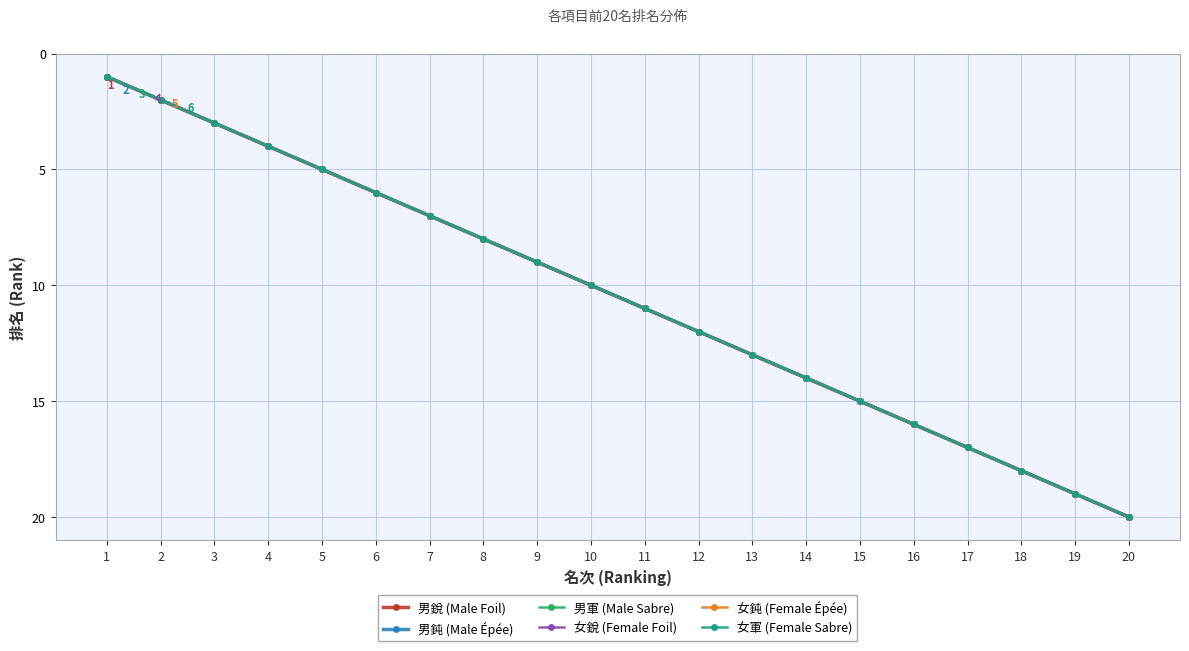

Which category has the lowest value across all series?

1